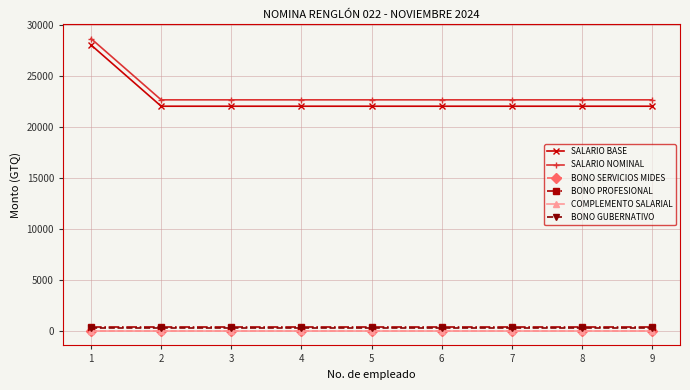

Is this an area chart (filled region under the line)?

No